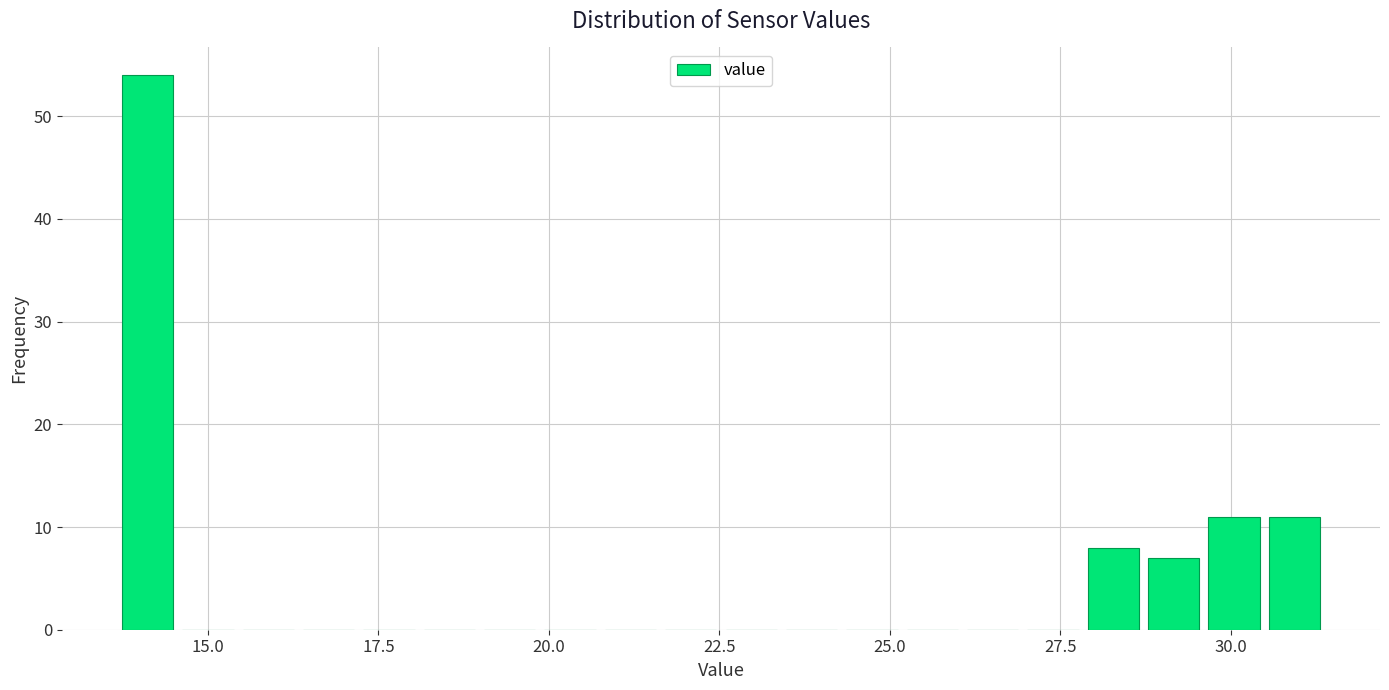

Around what value on the x-axis is the tallest bar? Give the approximate position of its centre, as read against the axis.

14.0